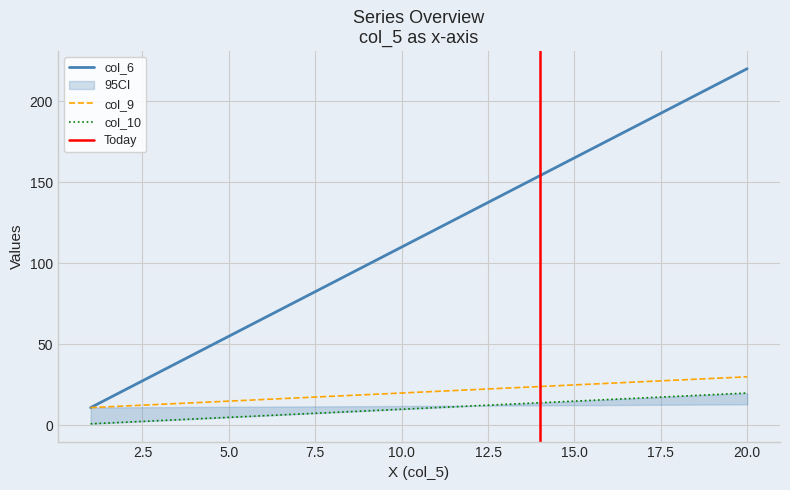

Does the chart have visible grid lines?

Yes